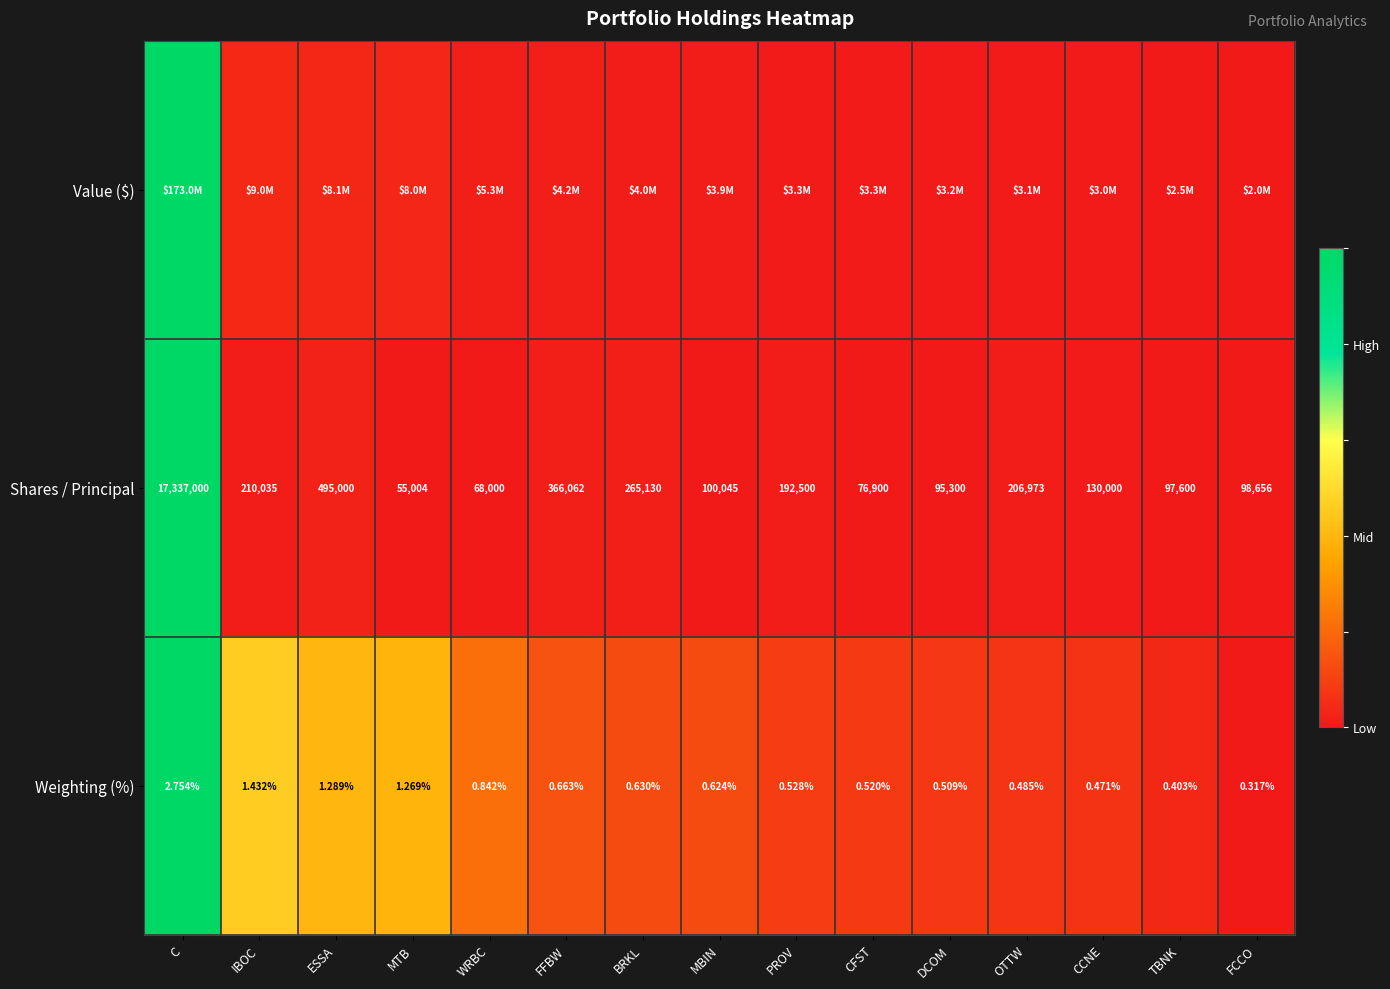

At which label is Weighting (%) closest to 1?

WRBC